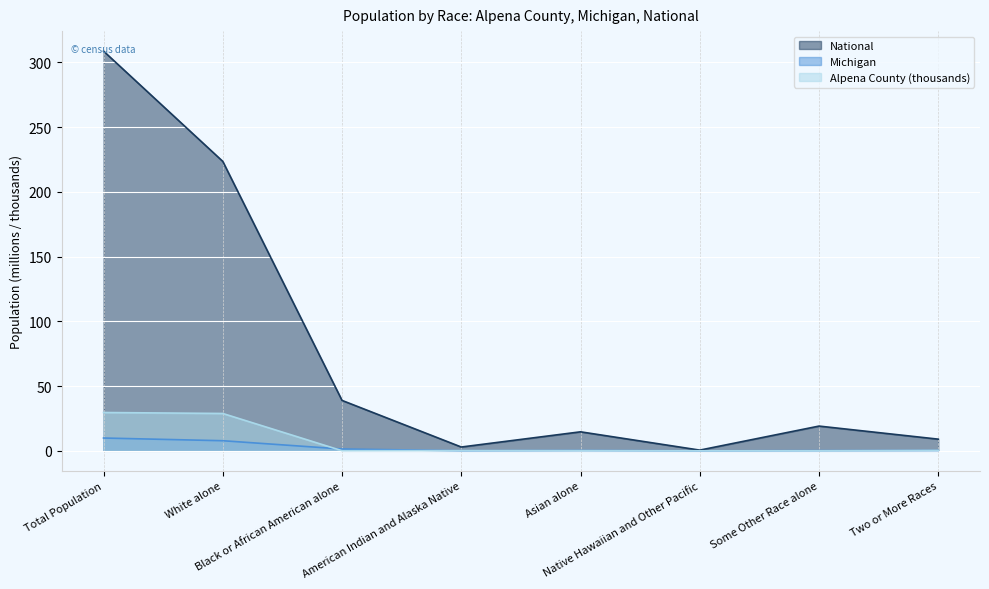

What is the difference between the Michigan values at Asian alone and American Indian and Alaska Native?

0.2